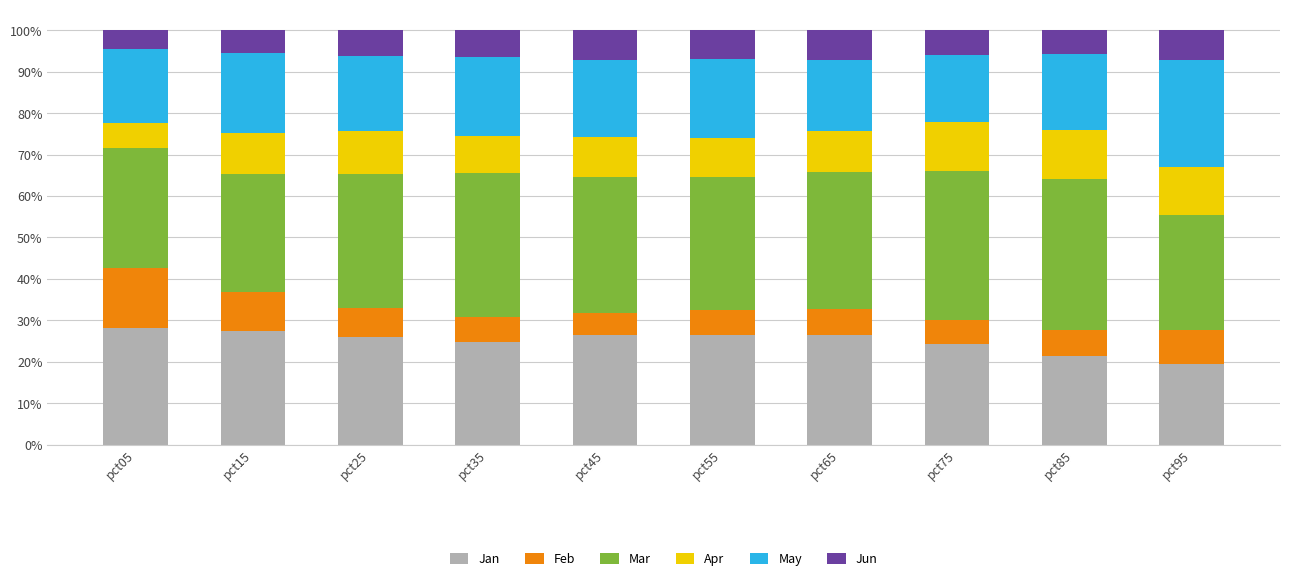

What is the total value across all series at pct75?

100.0